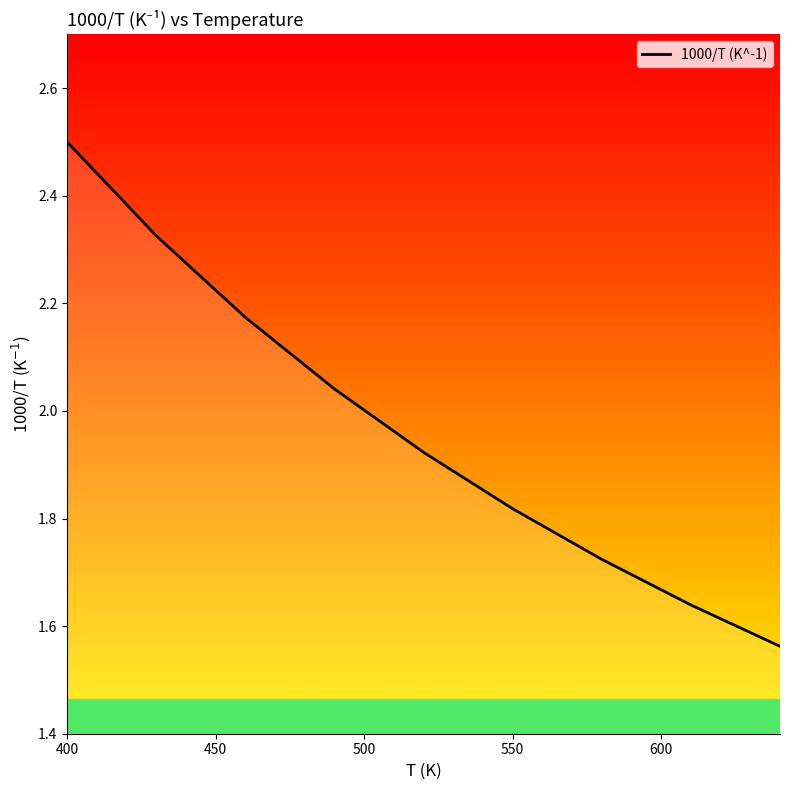

What is the maximum value shown in the chart?

2.5